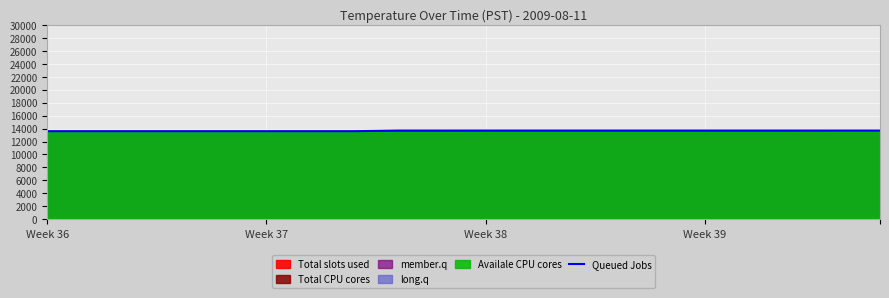

What is the highest value of the Queued Jobs series?

13700